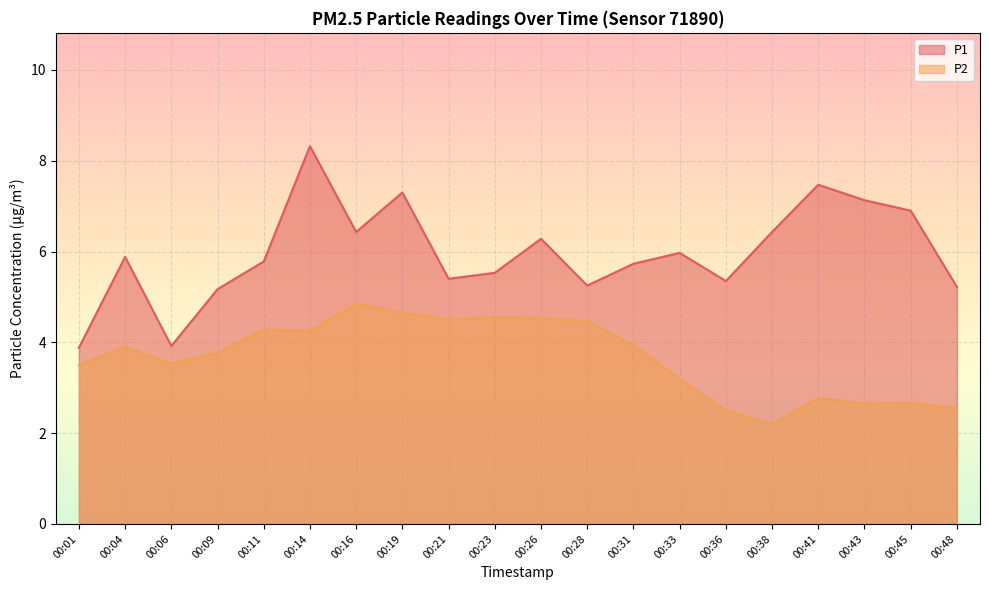

Which has a higher value, 00:43 or 00:21?

00:43